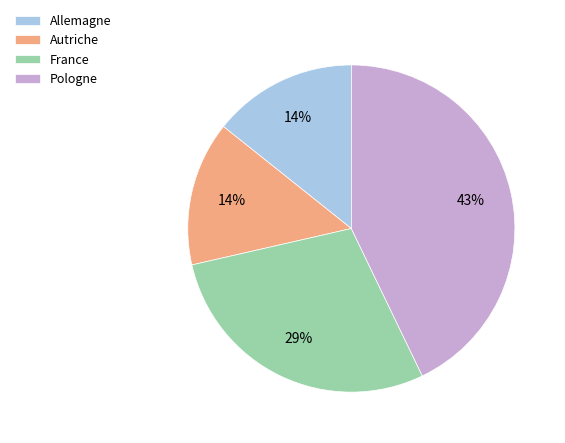

To the nearest percent, what is the combined percentage of Pologne and Autriche?

57%